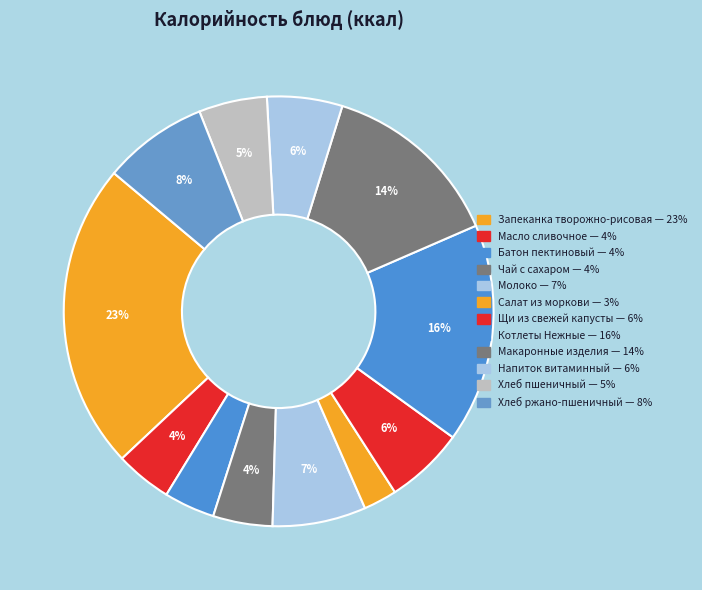

How many slices are in this pie chart?

12